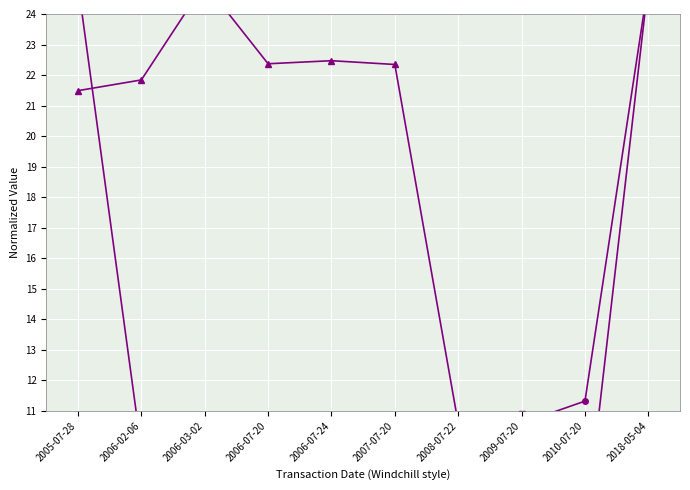

True or false: sharesOwnedFollowingTransaction and pctchgSharesOwned intersect in this chart.

True